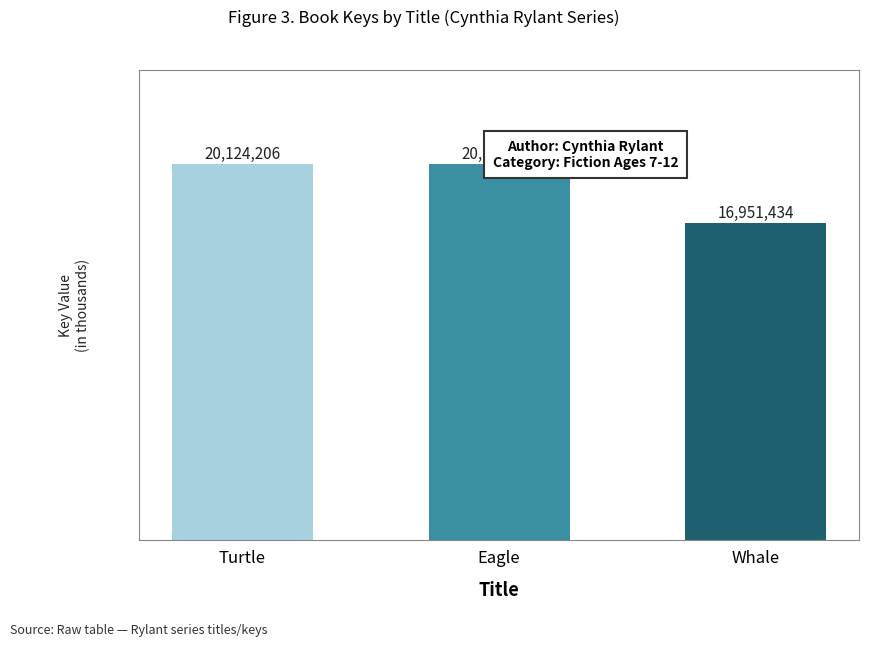

How many bars are there in total?

3